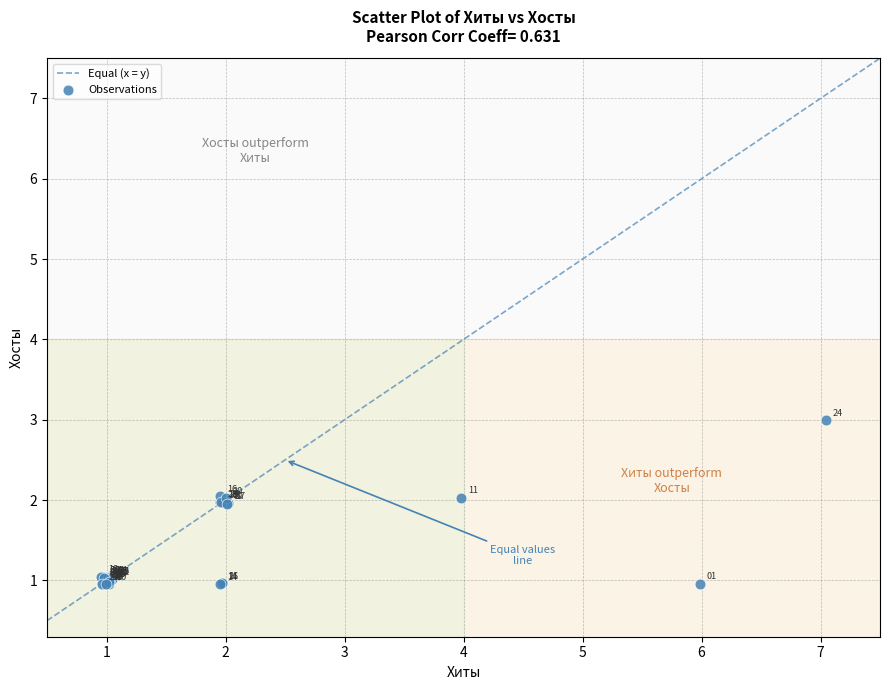

What Y value in the scatter plot is closest to 1?

1.0